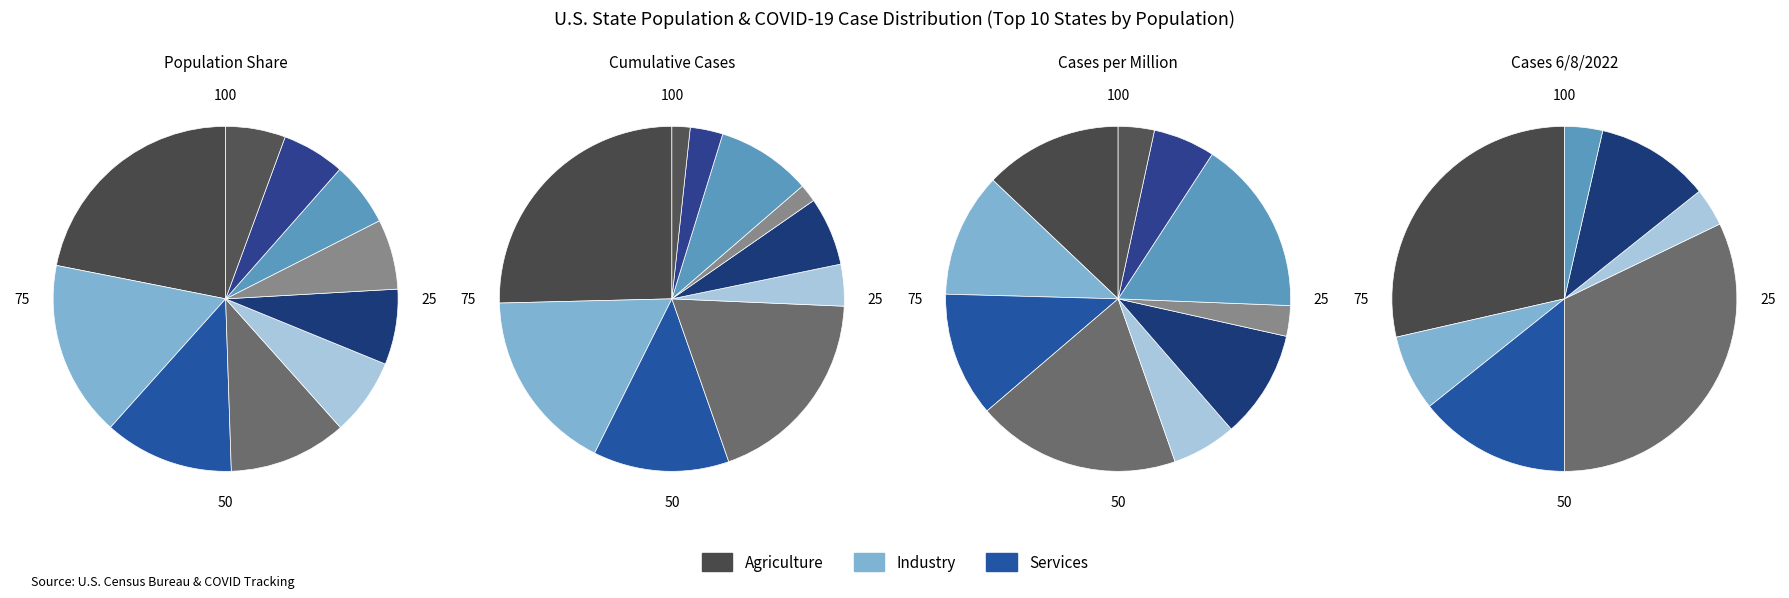

Does any single category account for the majority?

No